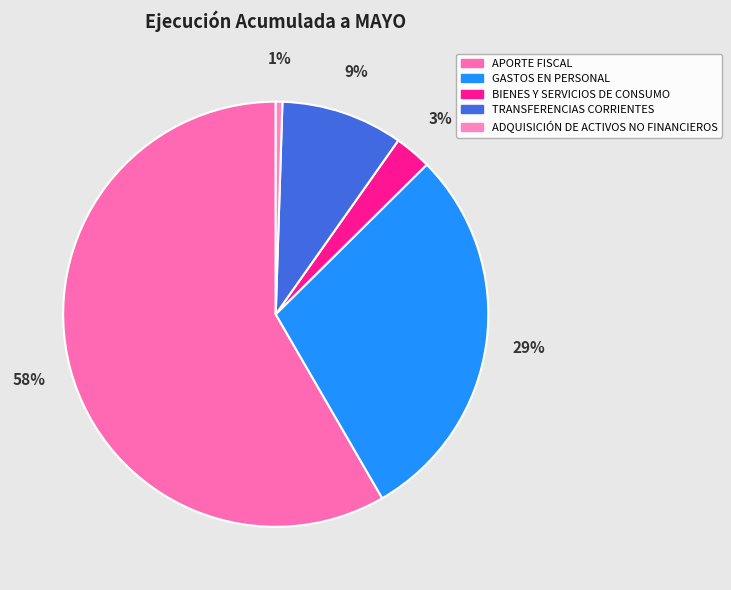

True or false: BIENES Y SERVICIOS DE CONSUMO accounts for 3% of the total.

True